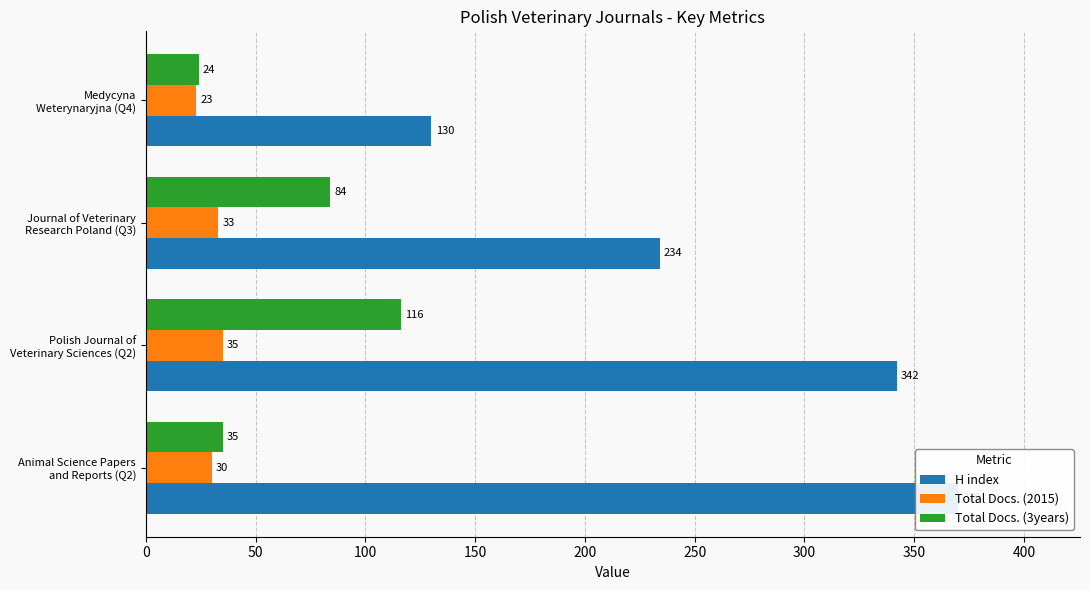

What value does the H index series have at Animal Science Papers and Reports (Q2)?

370